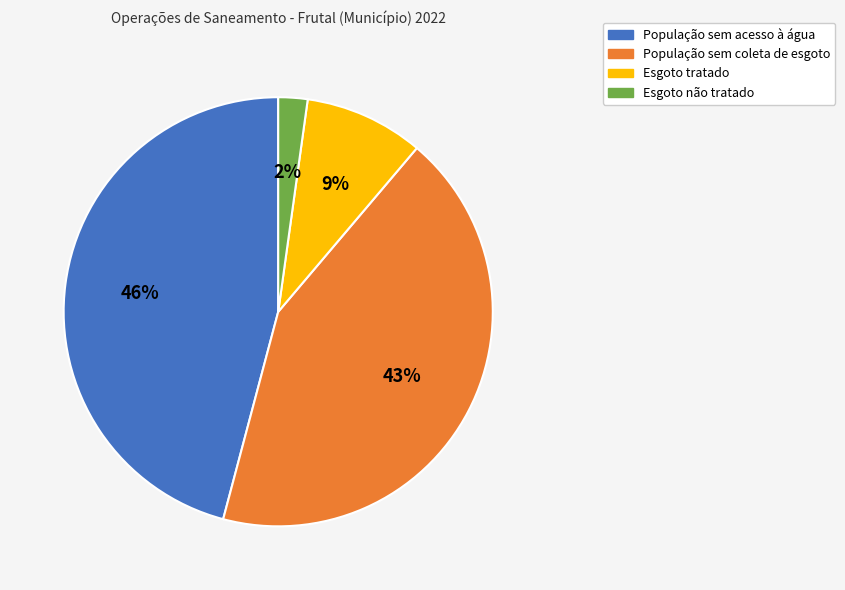

How many slices are in this pie chart?

4